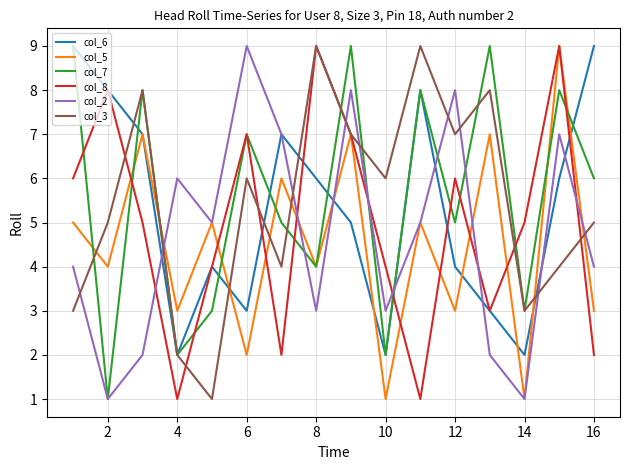

How many times do col_8 and col_3 cross each other?

5